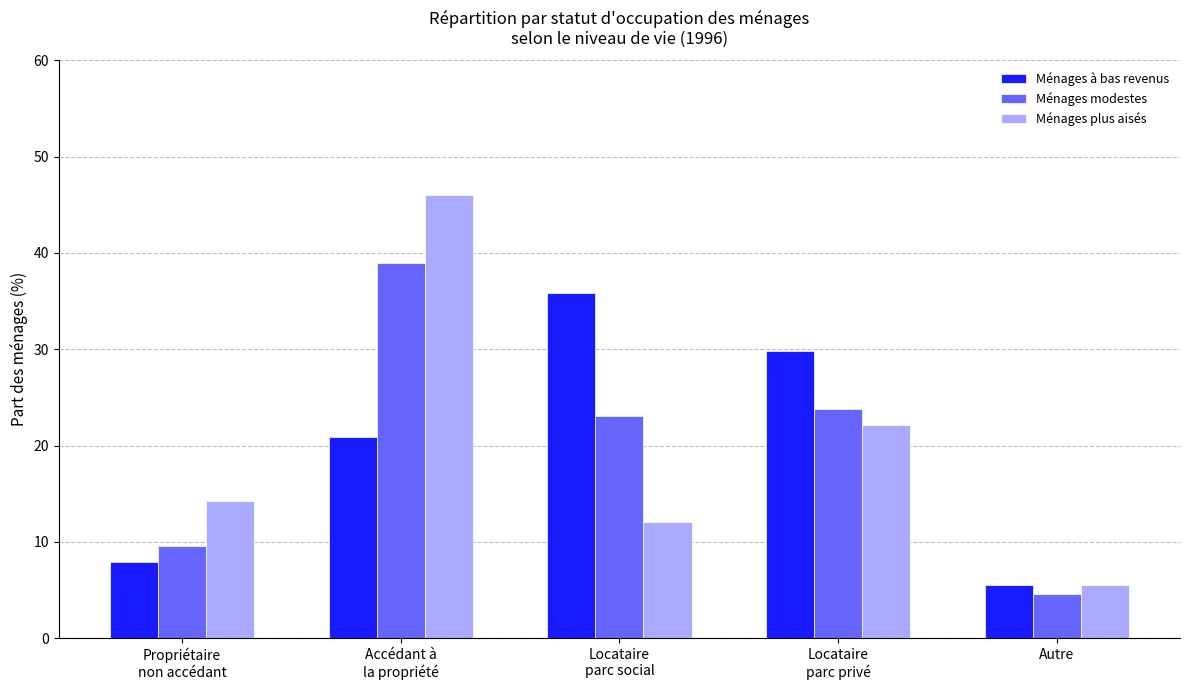

What is the difference between the Ménages à bas revenus values at Locataire
parc privé and Propriétaire
non accédant?

22.0